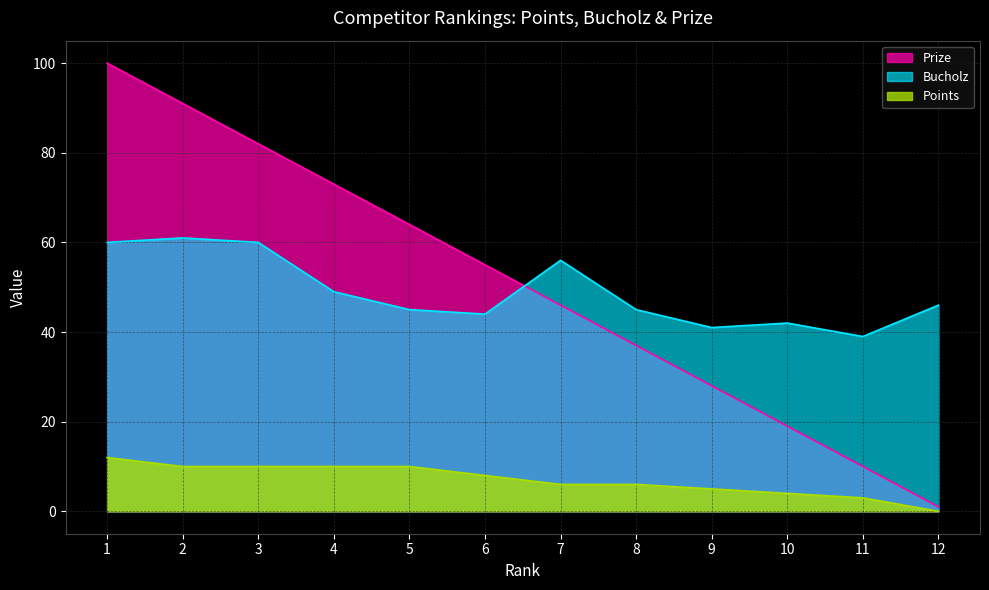

What is the value of the Prize point at the 3rd from the left?

82